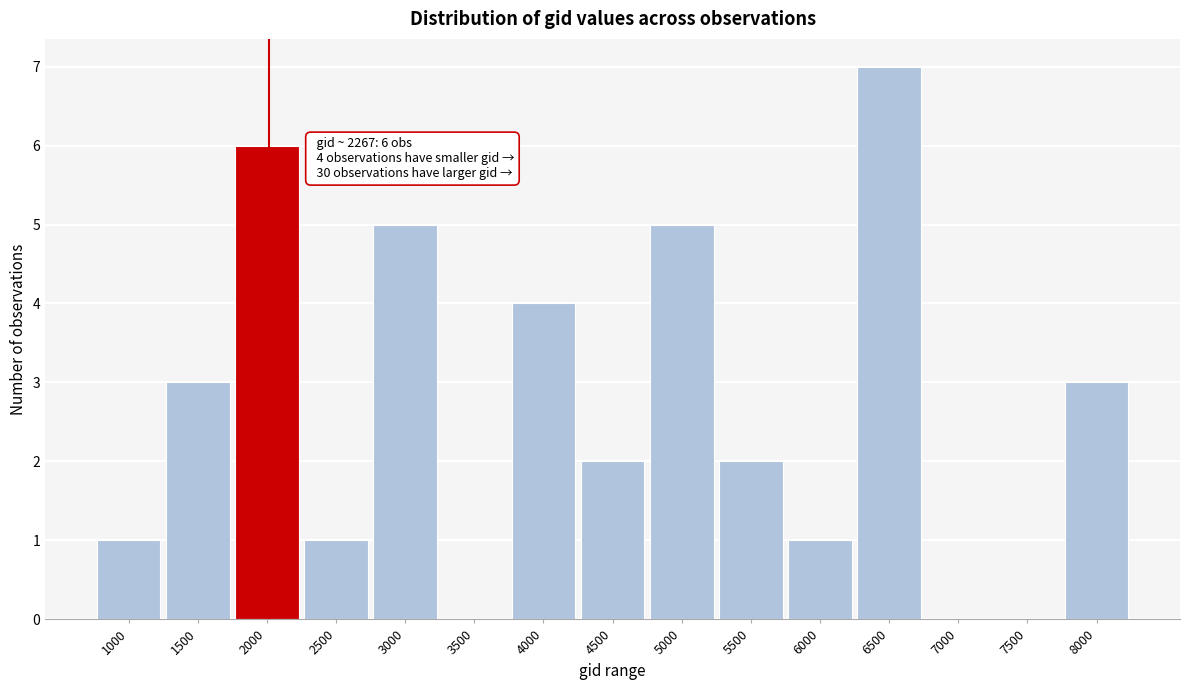

Reading left to right, what are all the values shown in this chart?

1000=1	1500=3	2000=6	2500=1	3000=5	3500=0	4000=4	4500=2	5000=5	5500=2	6000=1	6500=7	7000=0	7500=0	8000=3